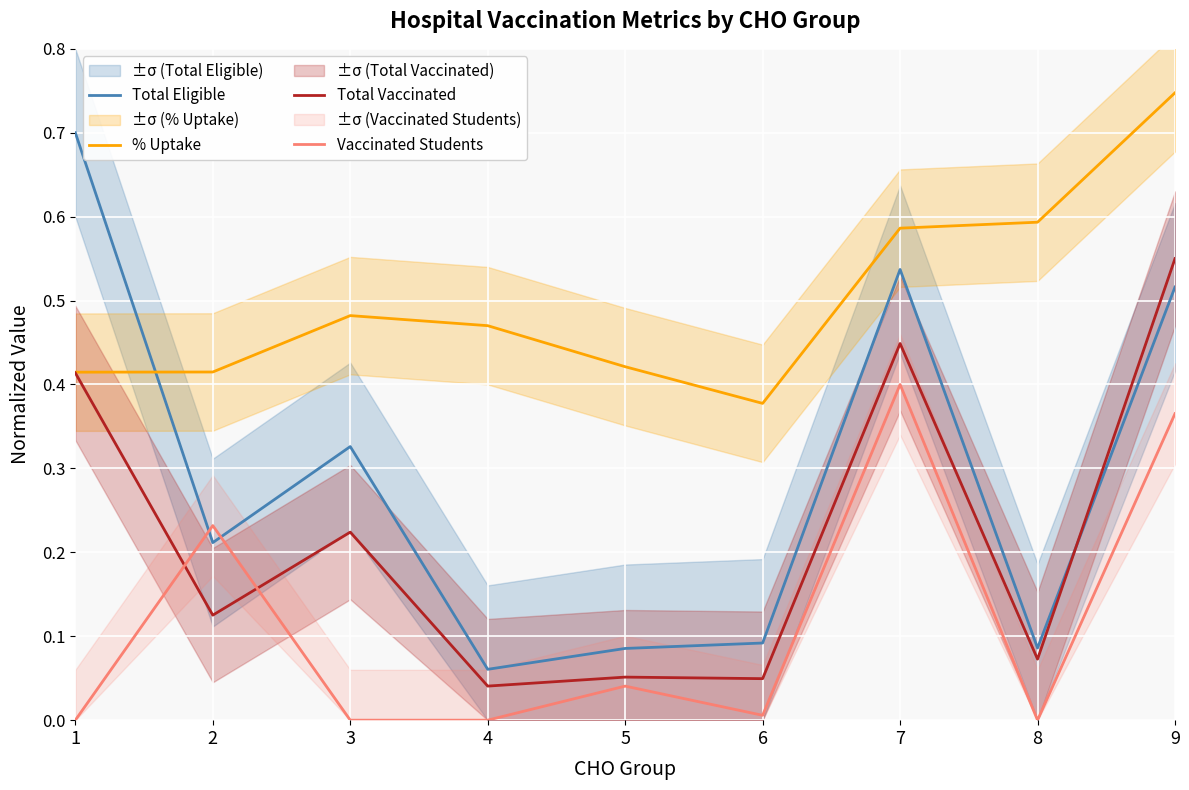

Which has a higher value, 3 or 7?

7